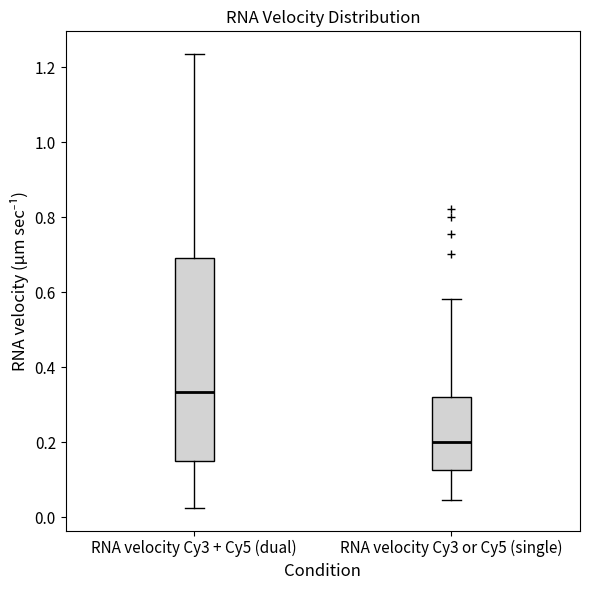

Which box is the tallest, from its lower edge to its upper edge?

RNA velocity Cy3 + Cy5 (dual)